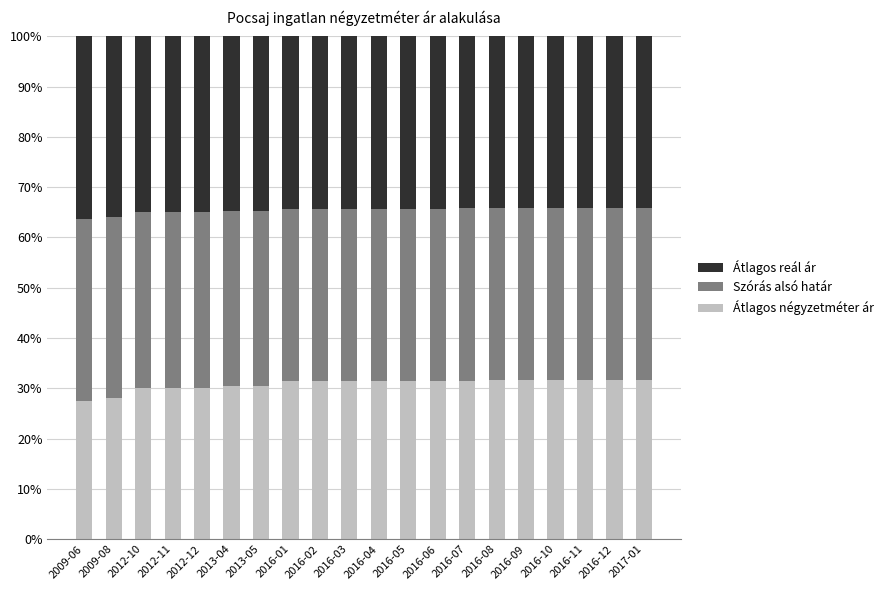

What is the total value across all series at 2016-05?

100.0